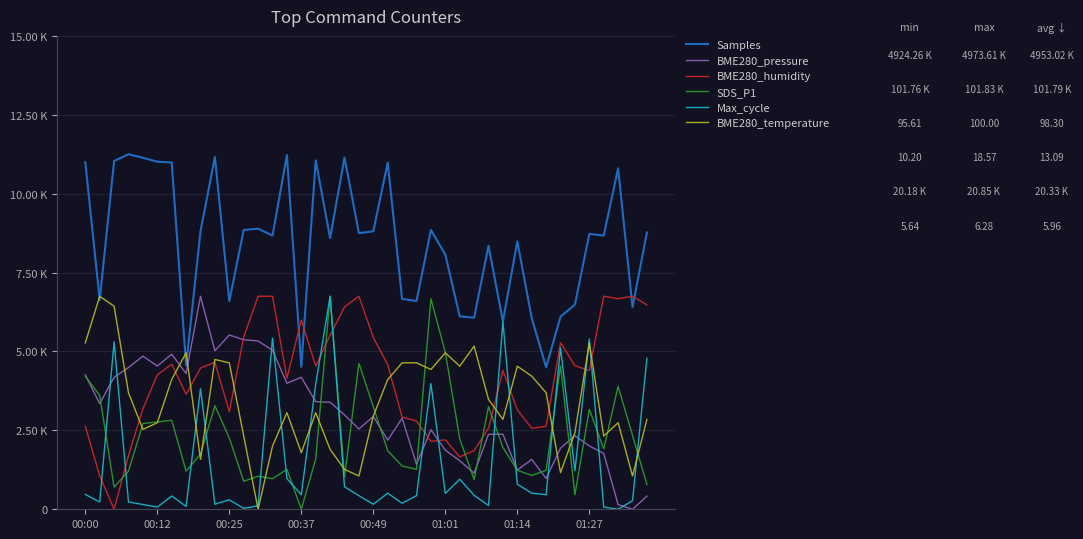

What is the highest value of the BME280_temperature series?

6750.0